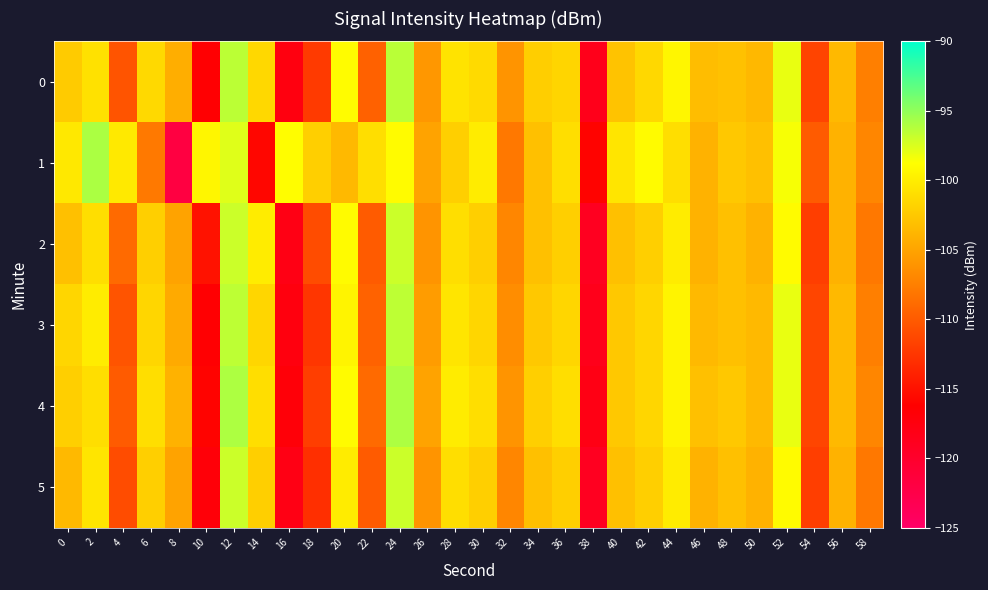

What is the minimum value shown in the chart?

-121.8